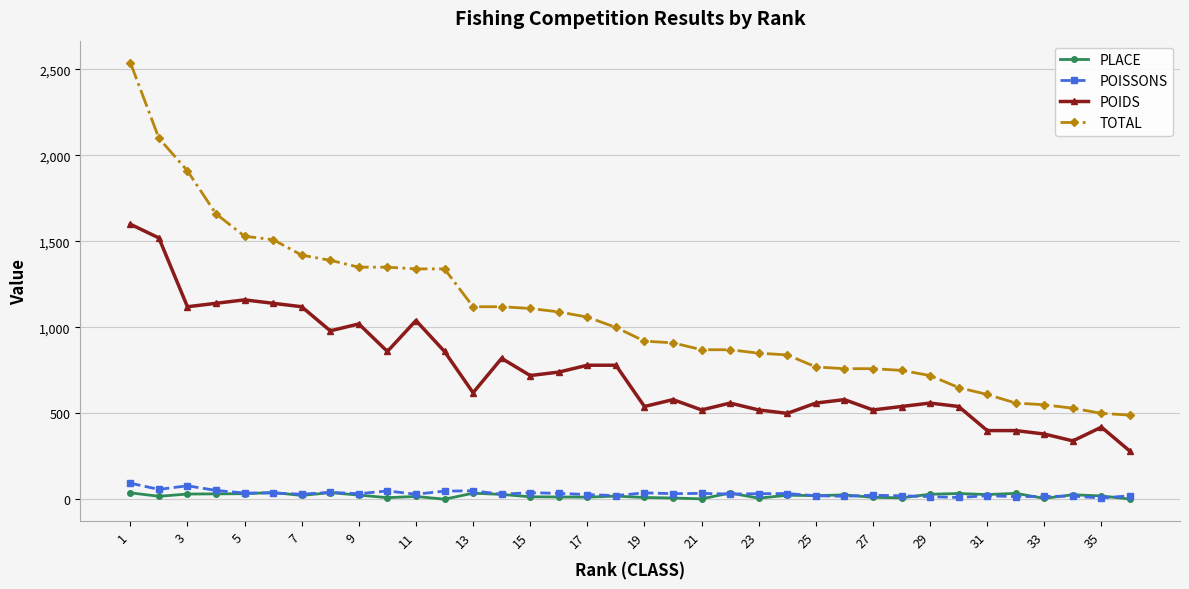

True or false: POIDS has more than 0 points higher than both neighbors.

True